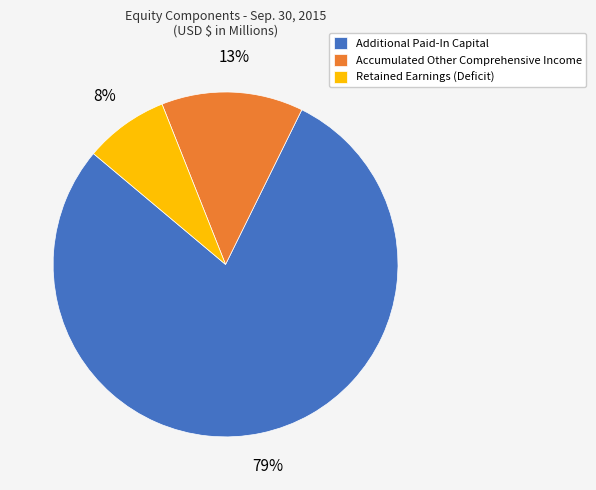

Do Accumulated Other Comprehensive Income and Additional Paid-In Capital together represent more than half of the pie?

Yes